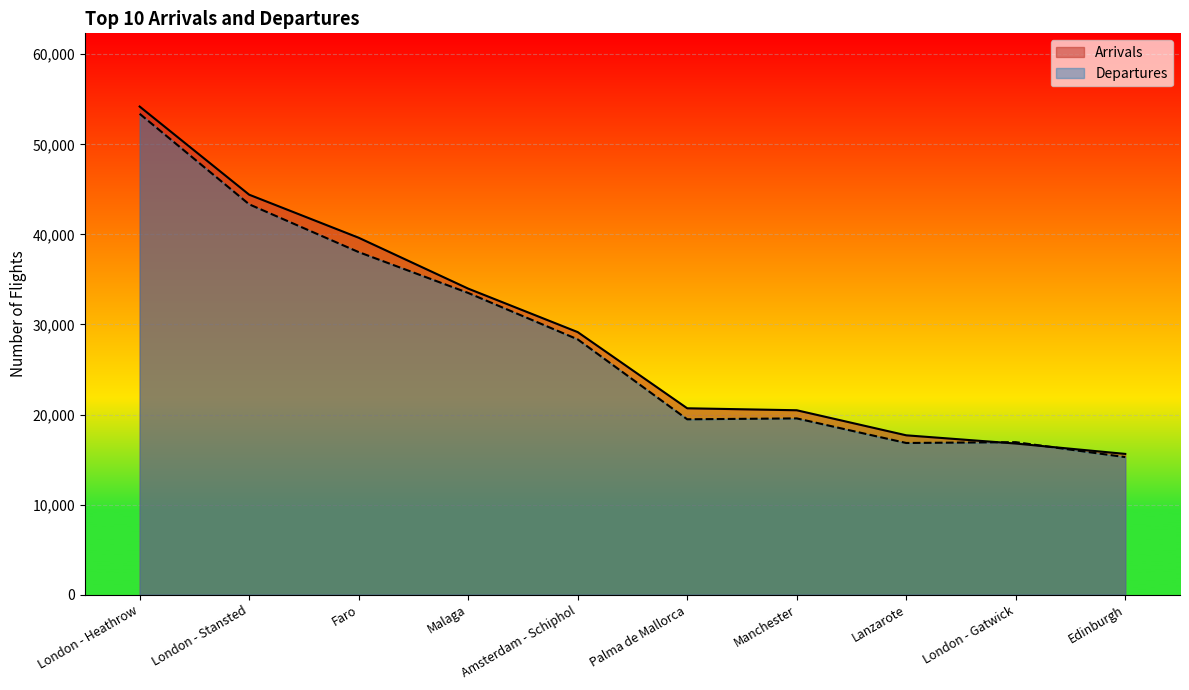

Between Faro and Palma de Mallorca, which is larger?

Faro